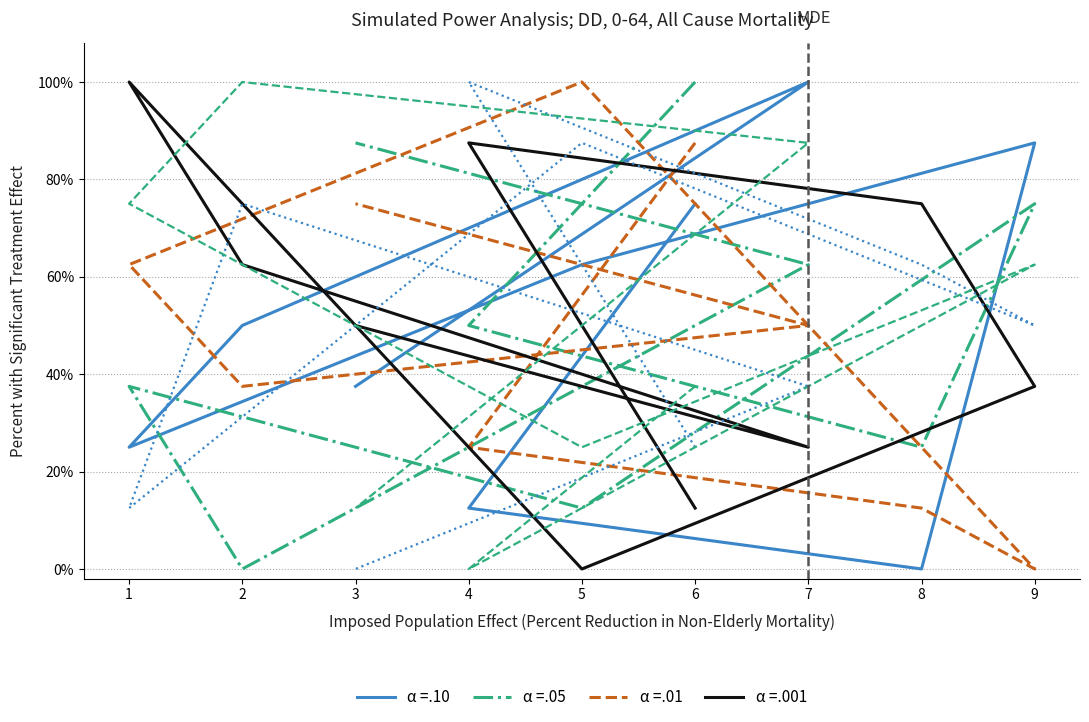

Between 3 and 2, which is larger?

2